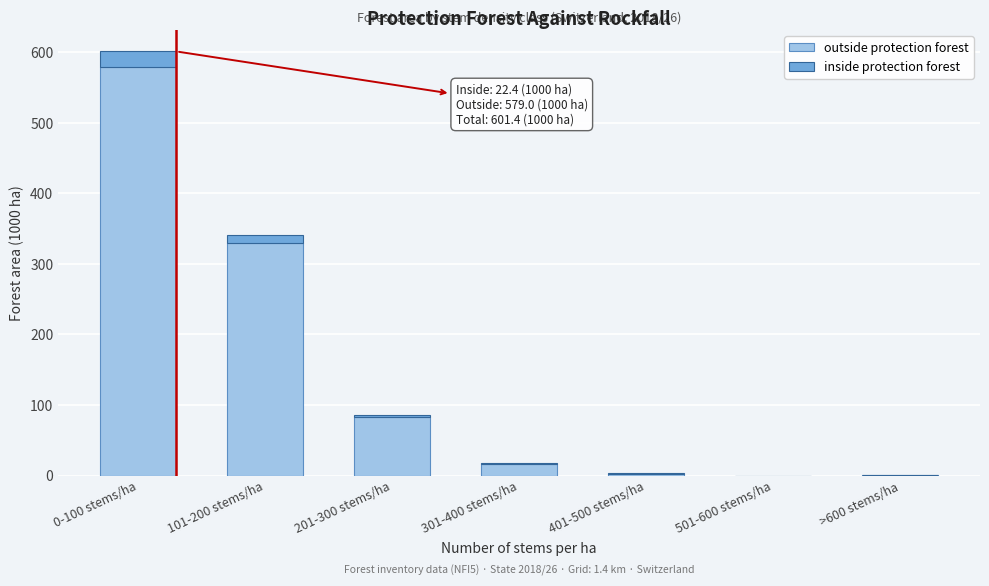

Is it true that outside protection forest equals 16.0 at 301-400 stems/ha?

True